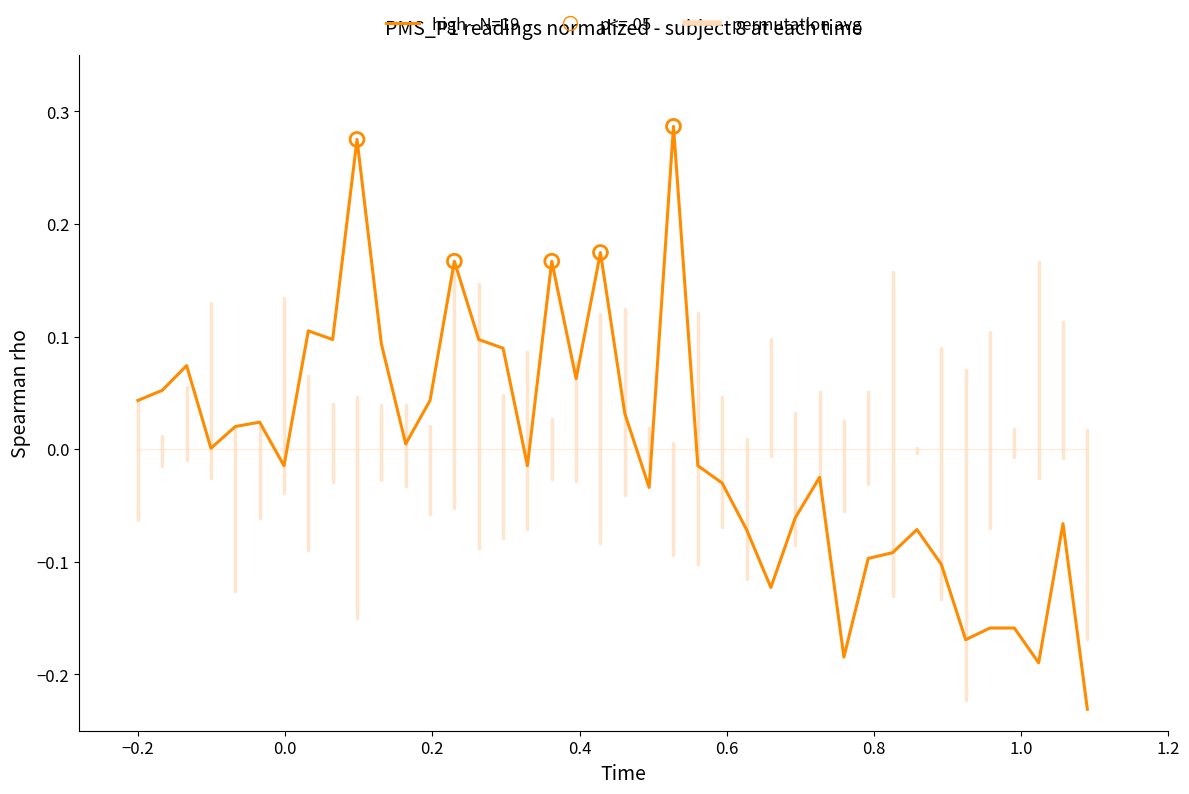

Which series has the largest range (max minus min)?

high - N=19